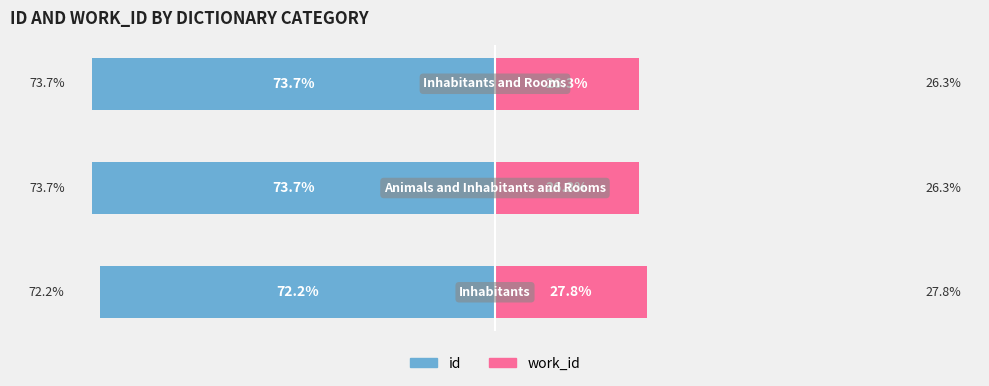

The value of id at 2 is -102.4. True or false?

False